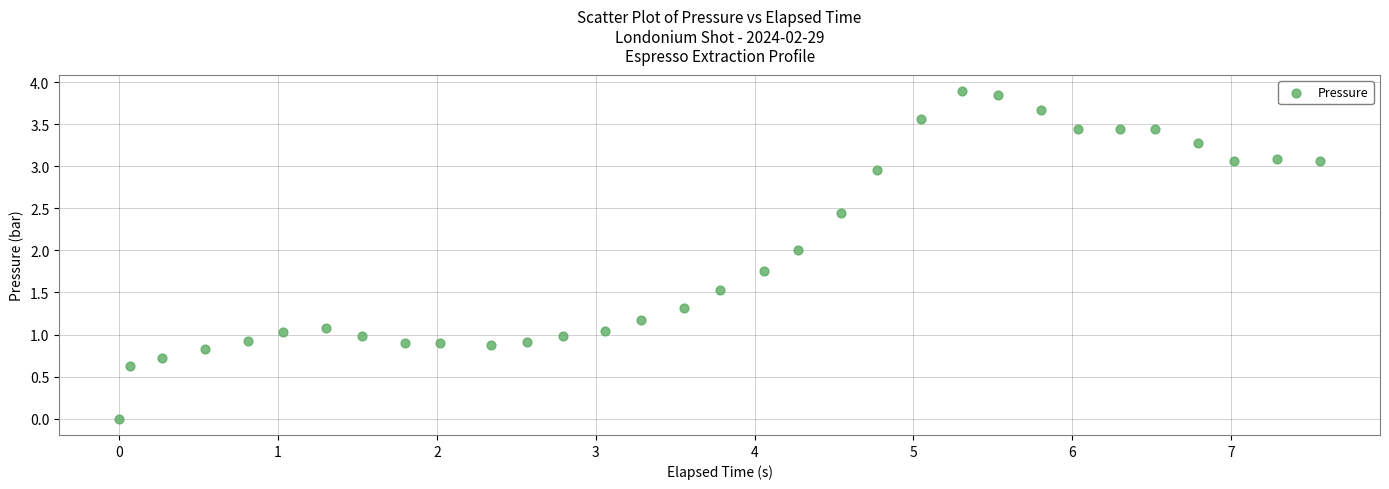

What is the range of X values (max minus min)?

7.6